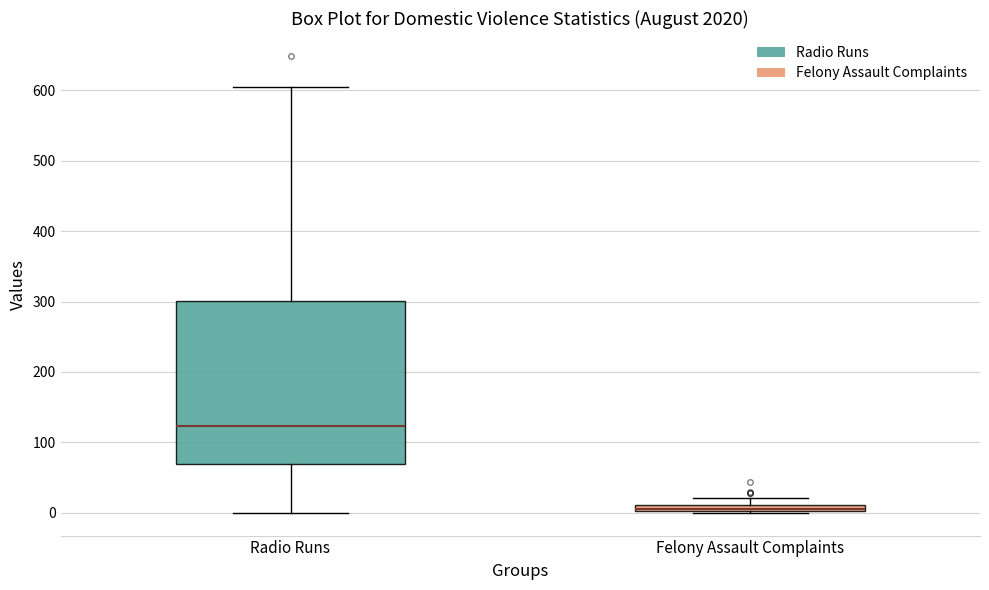

Comparing the boxes themselves (not the whiskers), which one is the tallest?

Radio Runs